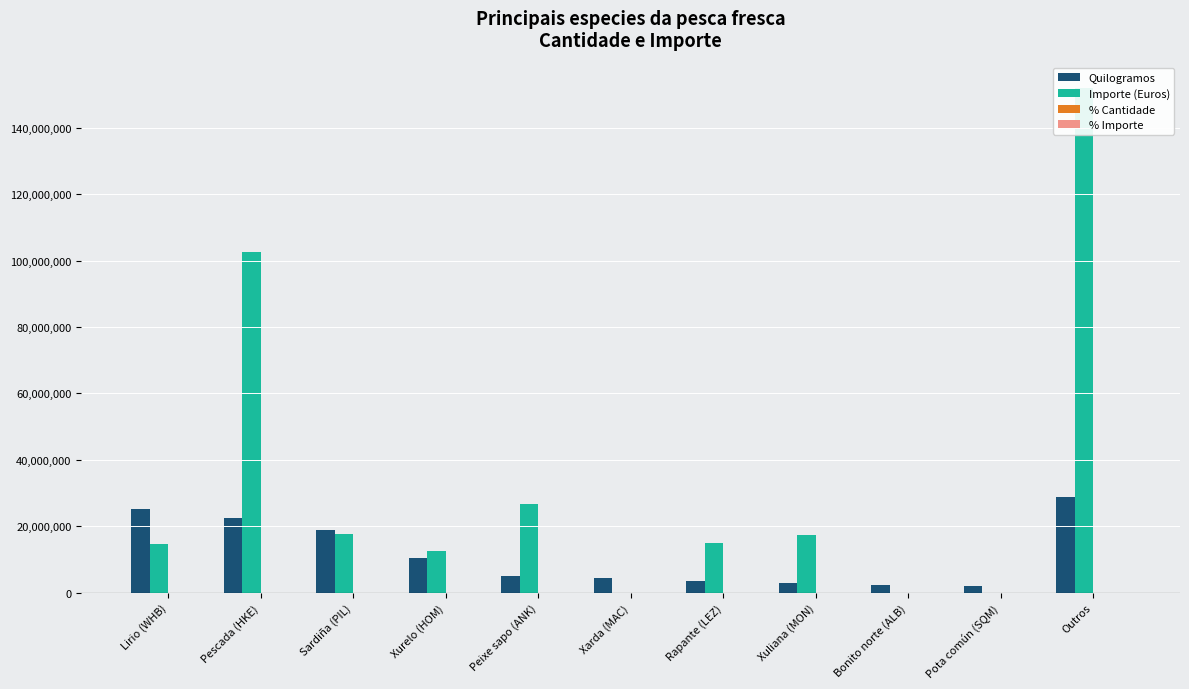

How many bars are there in total?

44